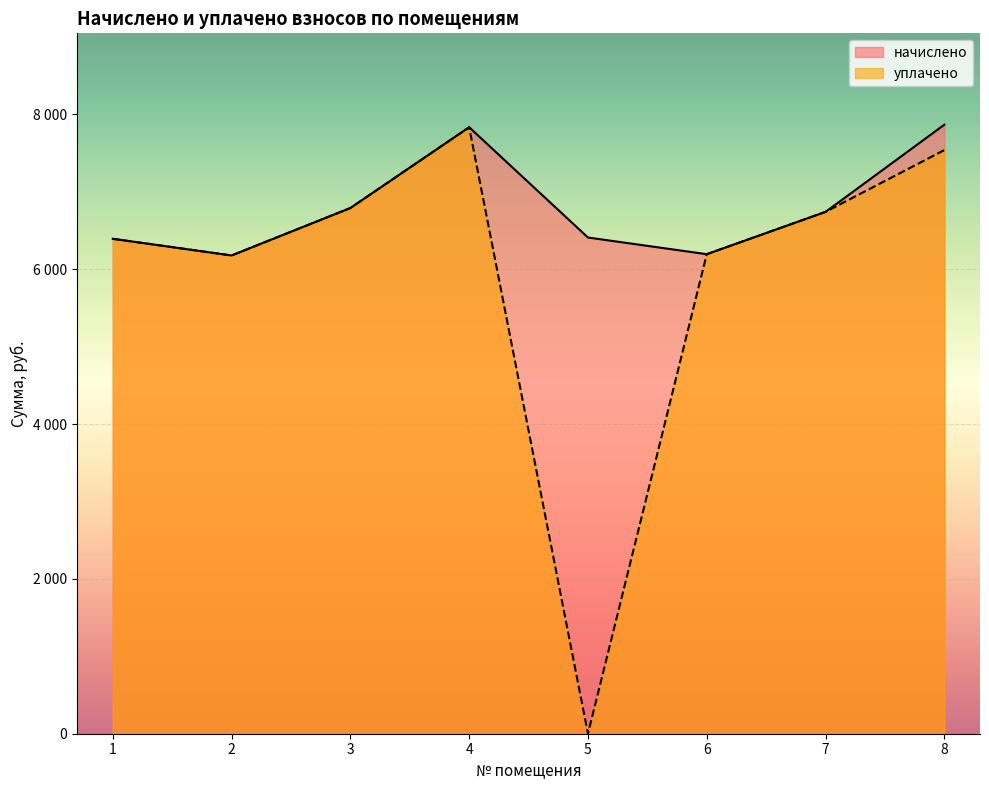

True or false: начислено and уплачено cross at least once.

False